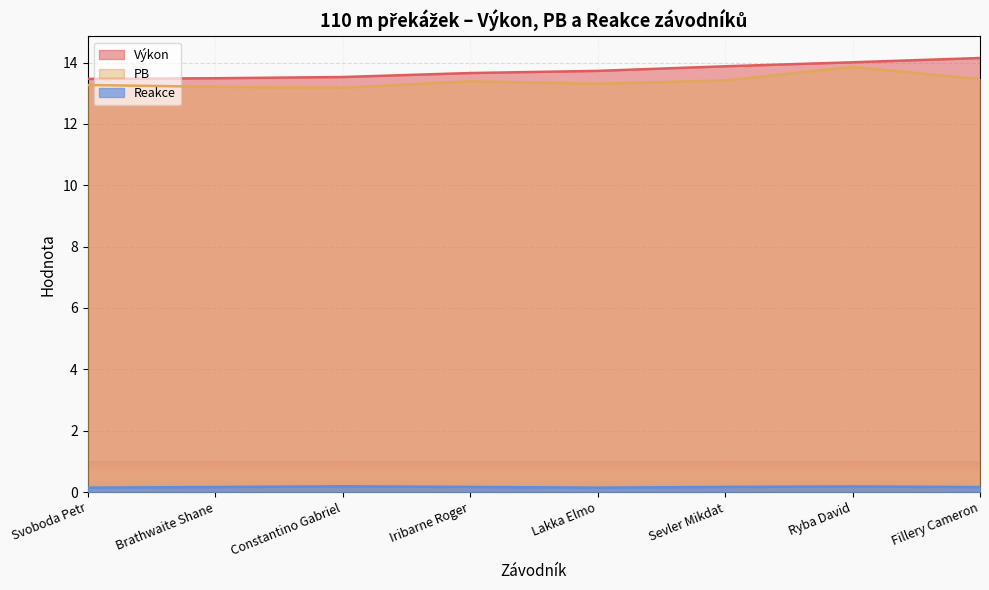

How many lines are shown in the chart?

3